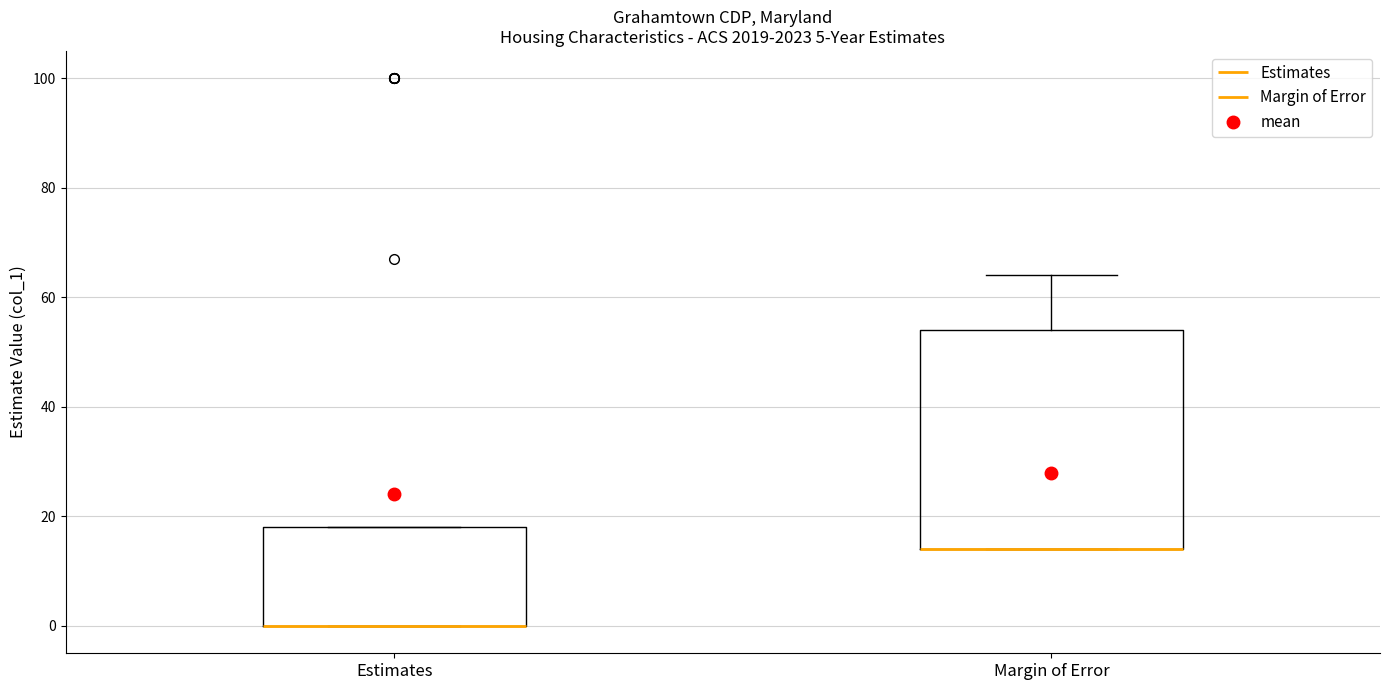

Which box is the tallest, from its lower edge to its upper edge?

Margin of Error